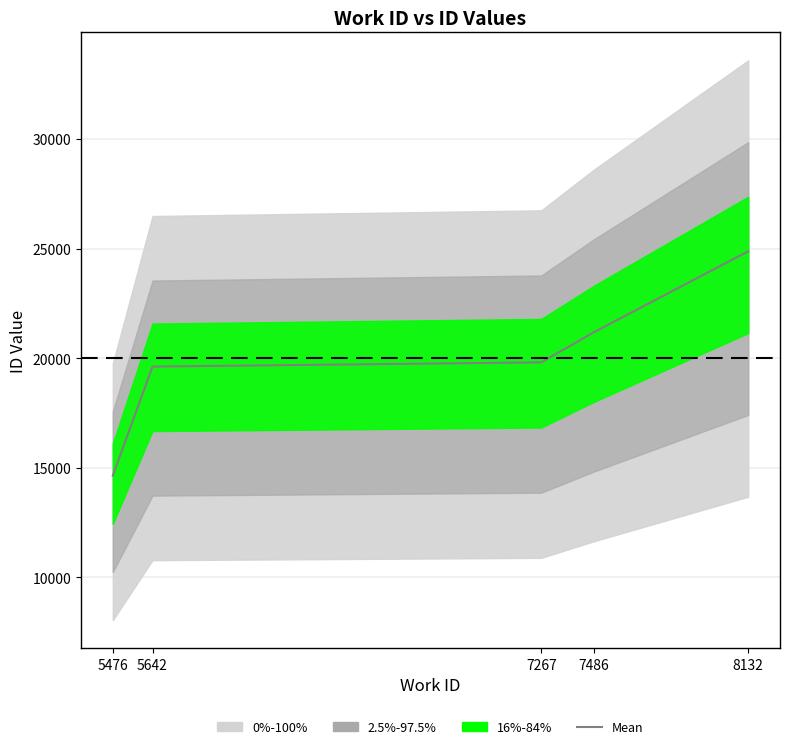

Rank the categories by value from highest to lowest.

8132, 7486, 7267, 5642, 5476